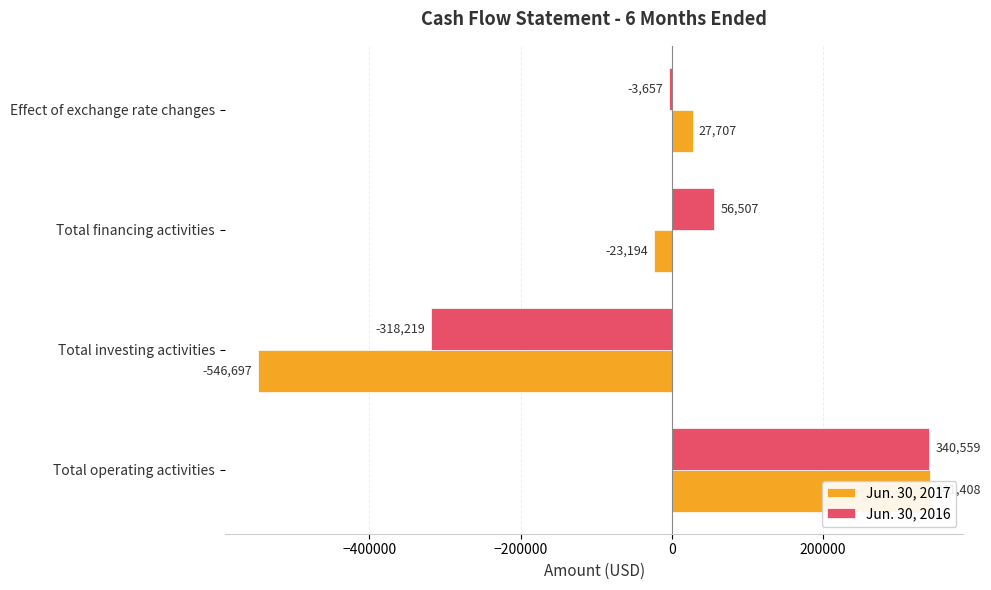

True or false: Jun. 30, 2016 has a value of 590557 at Total operating activities.

False